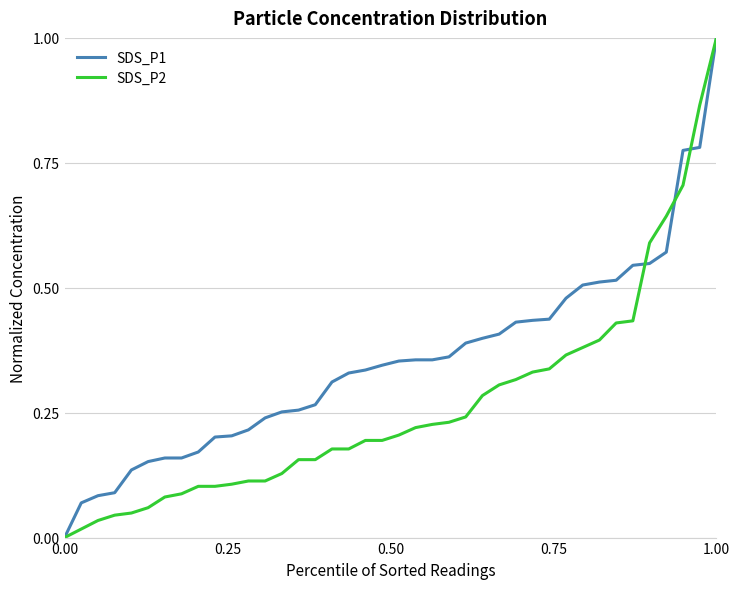

List the series in order of their overall mean, highest first.

SDS_P1, SDS_P2